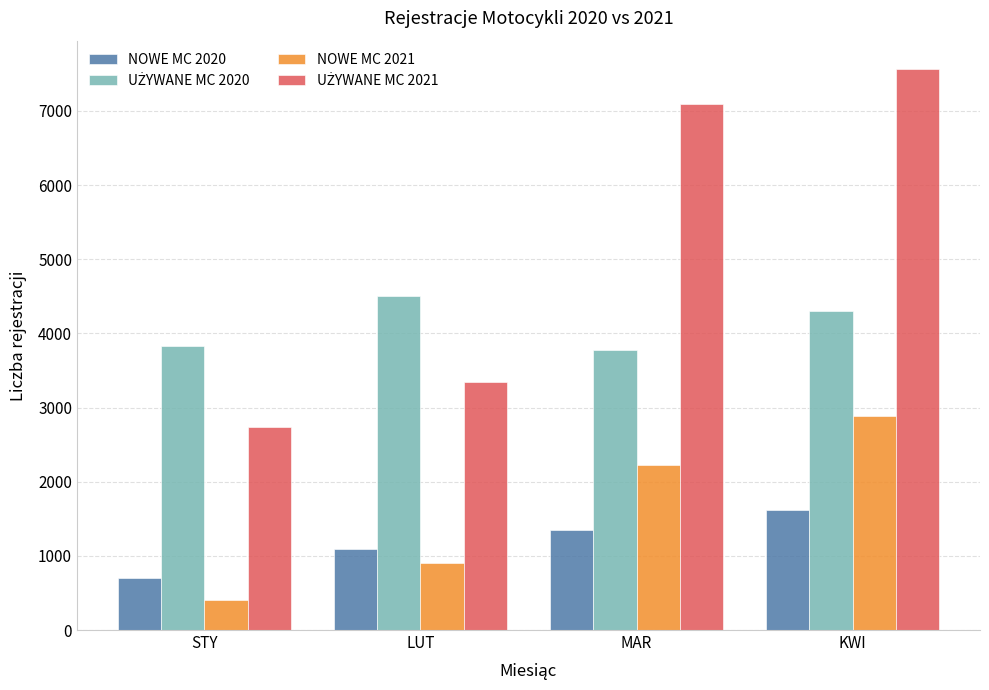

What is the approximate value of NOWE MC 2020 at STY, to the nearest 100?

700